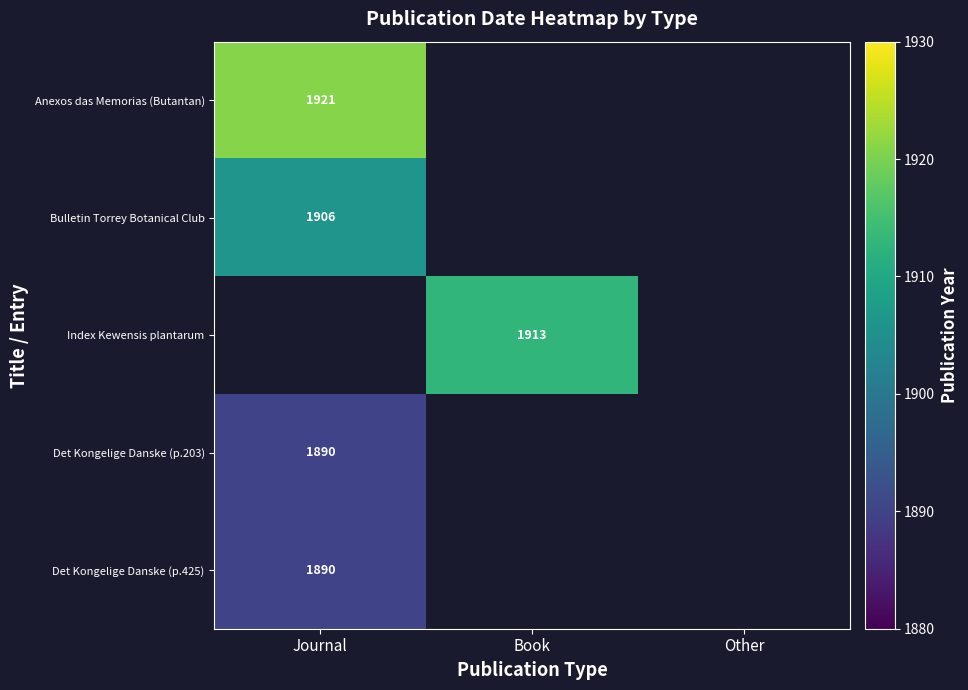

Which category has the lowest value across all series?

Journal